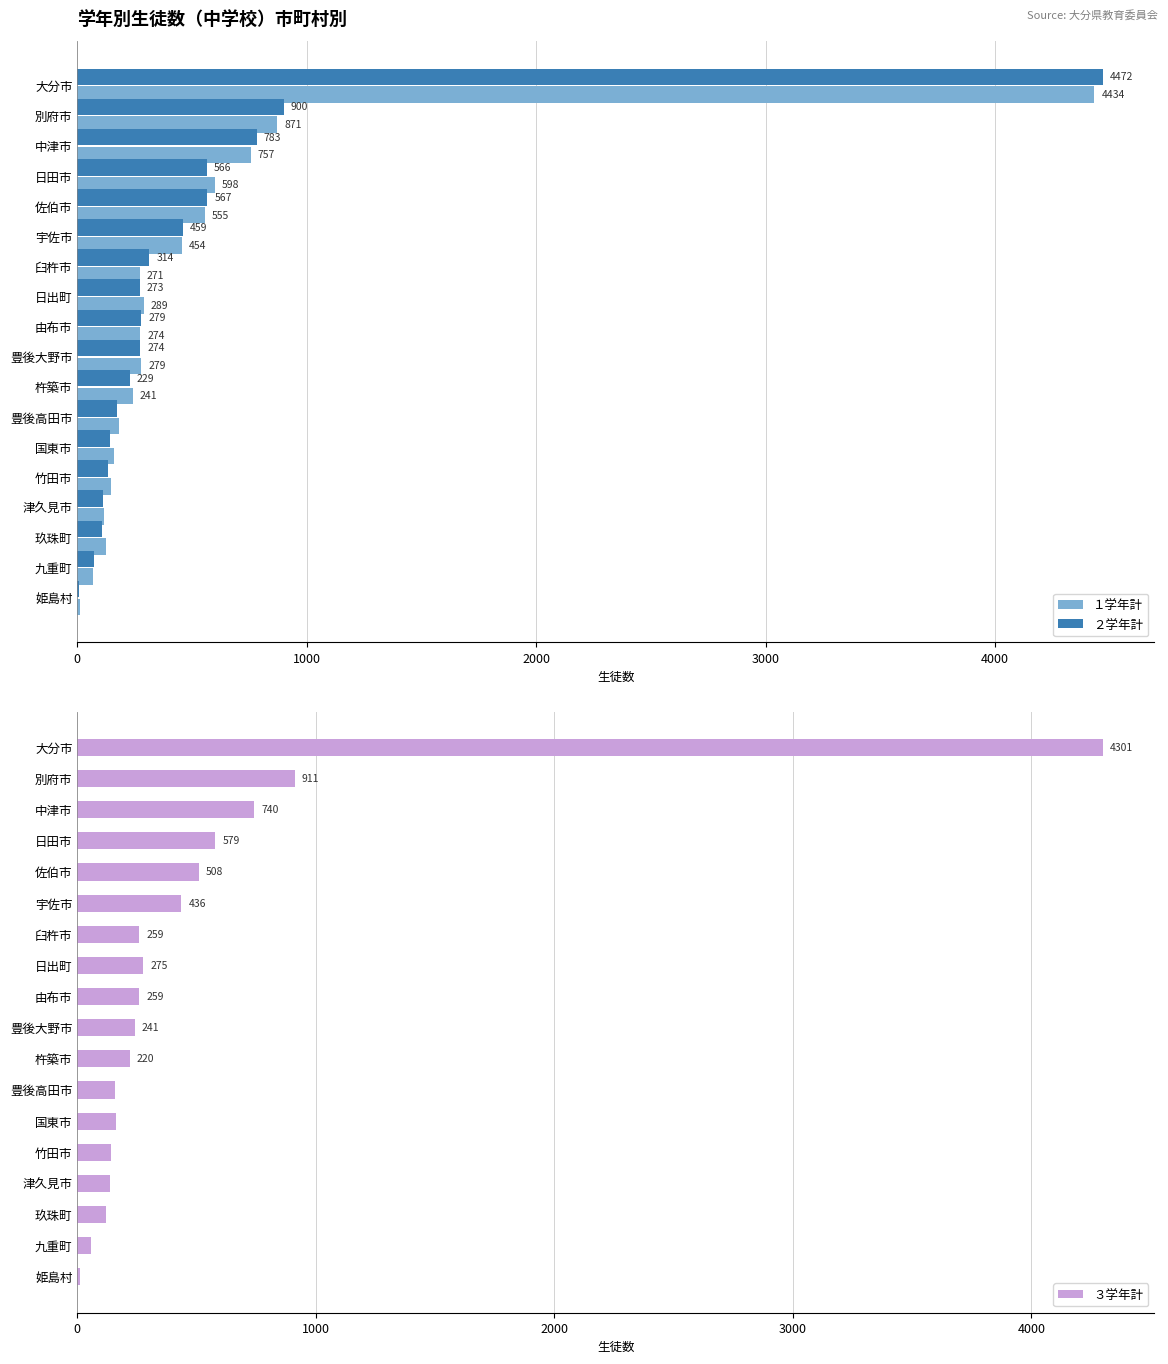

The value of ２学年計 at 豊後大野市 is 274. True or false?

True